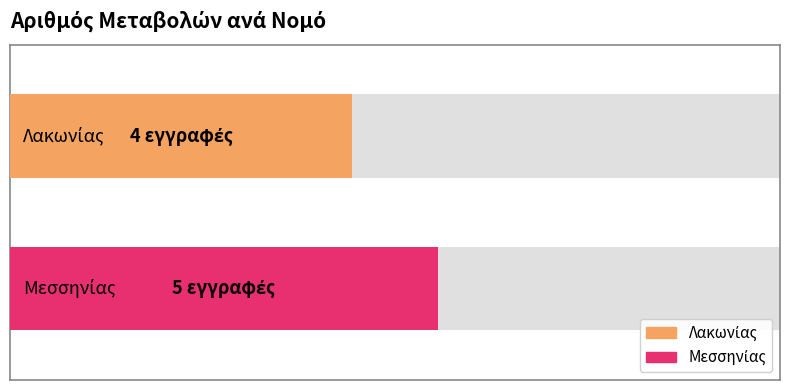

Which series has the widest spread of values?

Λακωνίας